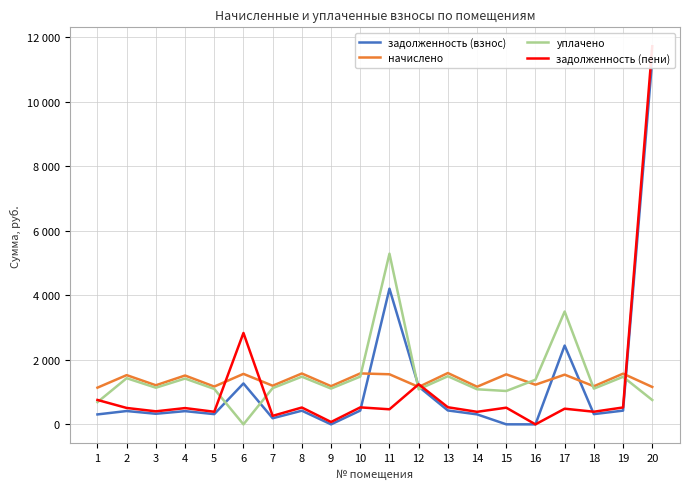

What is the difference between the highest and lowest values at 19?

1146.2